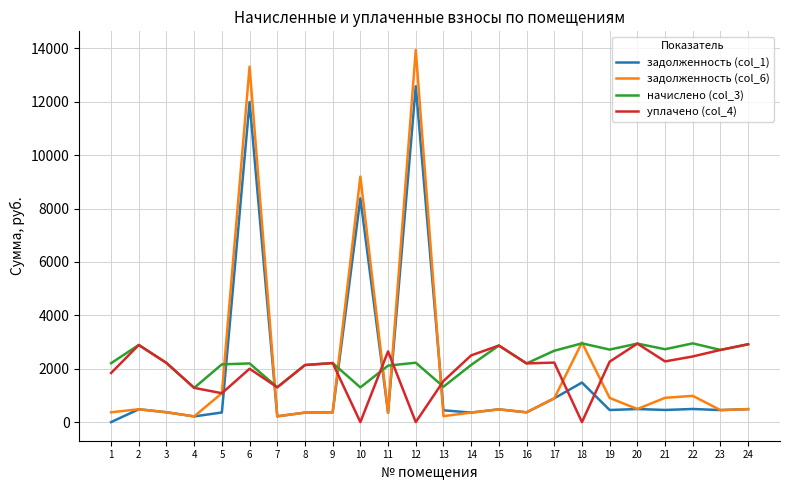

At which label is задолженность (col_6) closest to 7078?

10